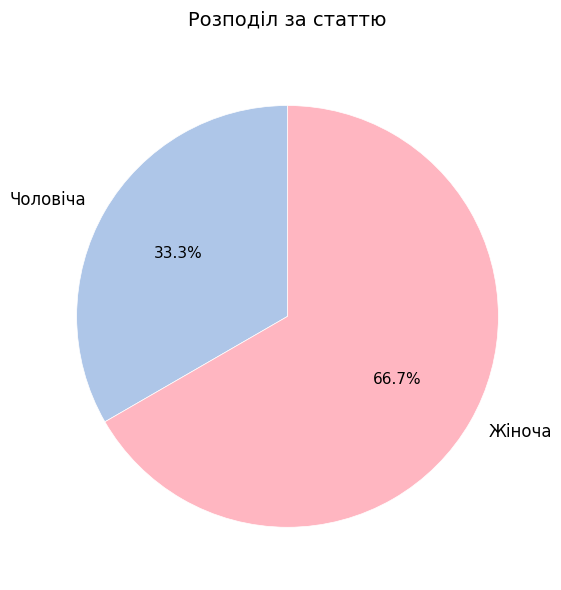

Is there a majority slice in this chart?

Yes